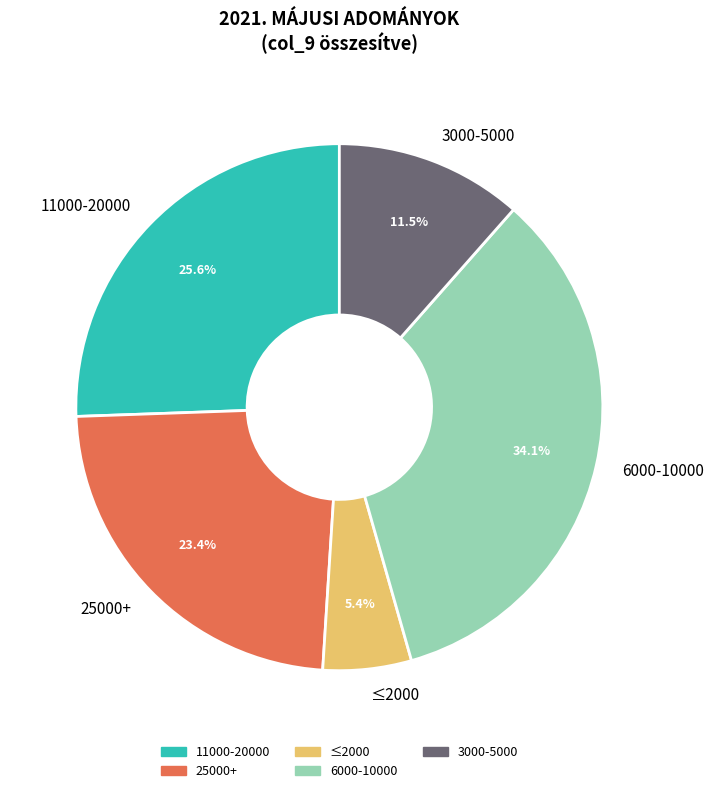

Is ≤2000 the majority of the pie?

No